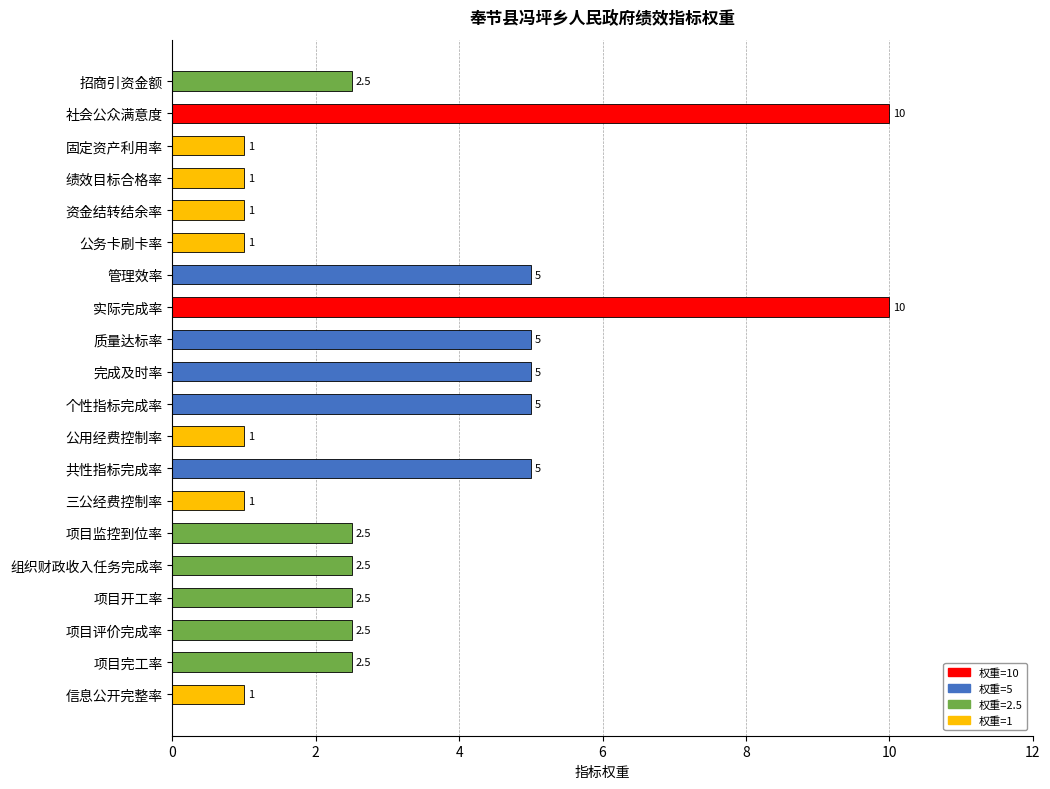

Between 资金结转结余率 and 项目评价完成率, which is larger?

项目评价完成率